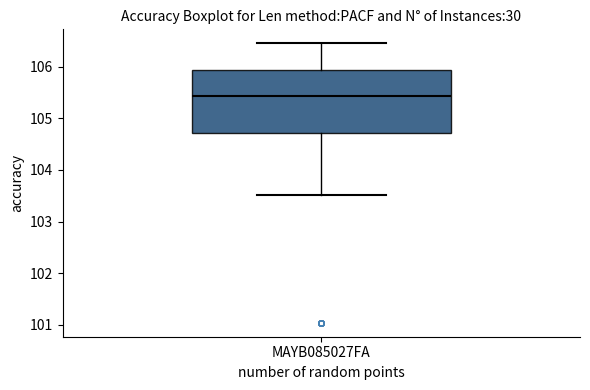

Where is the upper edge of the box for MAYB085027FA on the y-axis? The values are not printed on the chart, so give them approximately, as read against the axis.

105.9